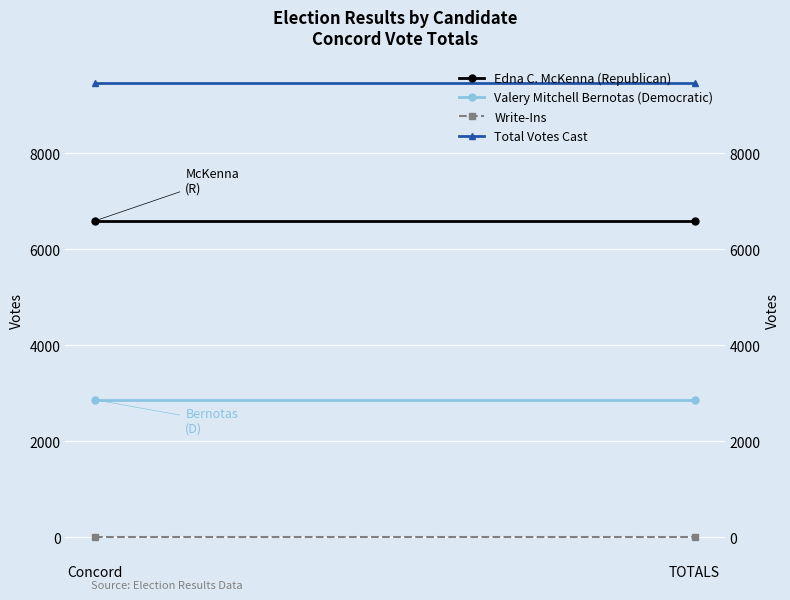

Reading right to left, list all the values displayed in this chart.

Edna C. McKenna (Republican): TOTALS=6597	Concord=6597
Valery Mitchell Bernotas (Democratic): TOTALS=2865	Concord=2865
Write-Ins: TOTALS=0	Concord=0
Total Votes Cast: TOTALS=9462	Concord=9462